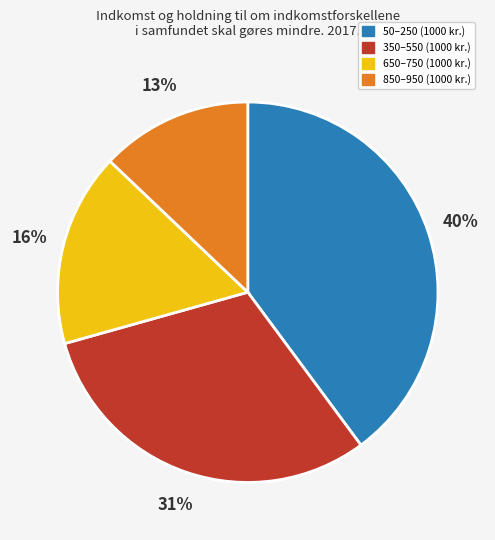

To the nearest percent, what is the average slice percentage?

25%